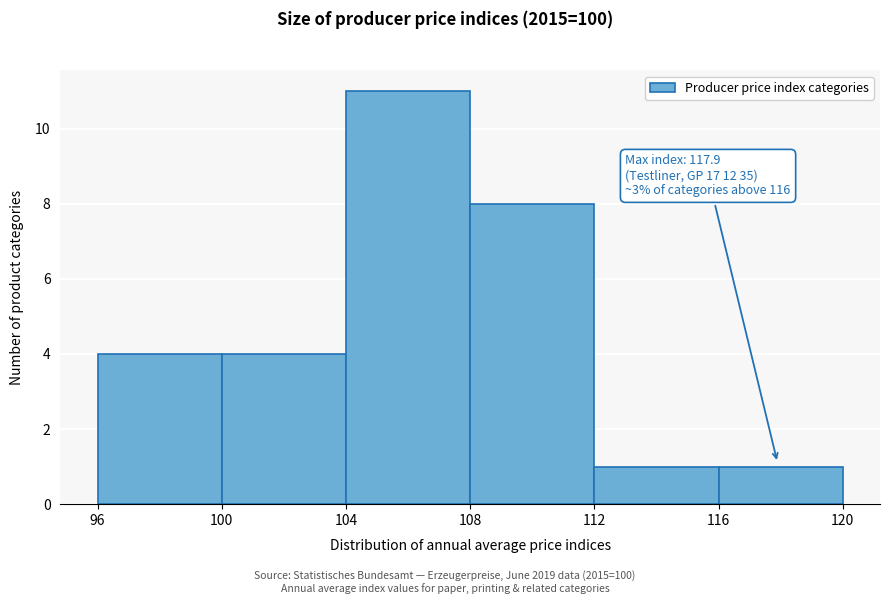

Which range on the x-axis has the tallest bar?

104 to 108